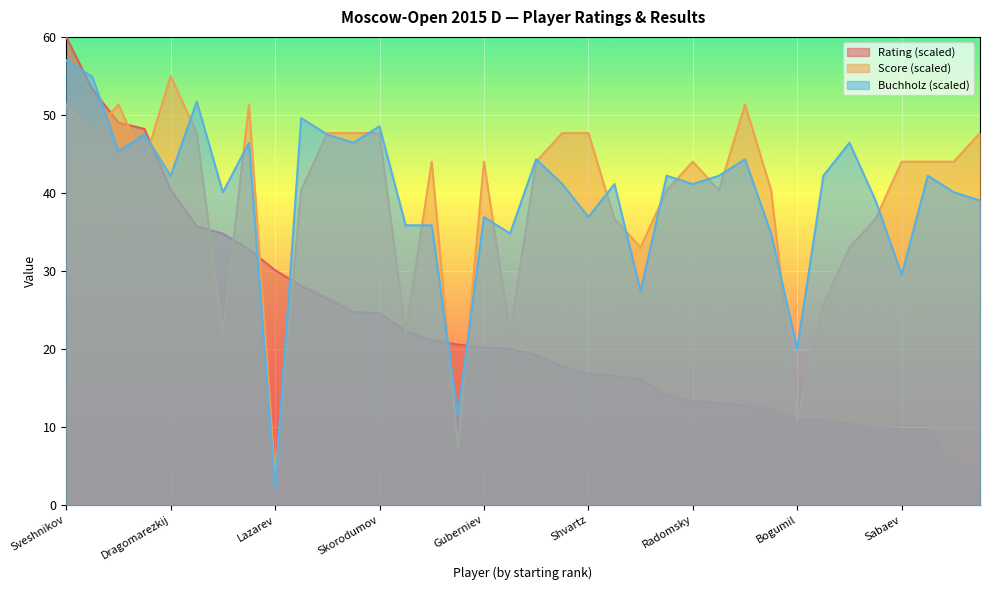

What is the label of the 1st point from the left?

Sveshnikov